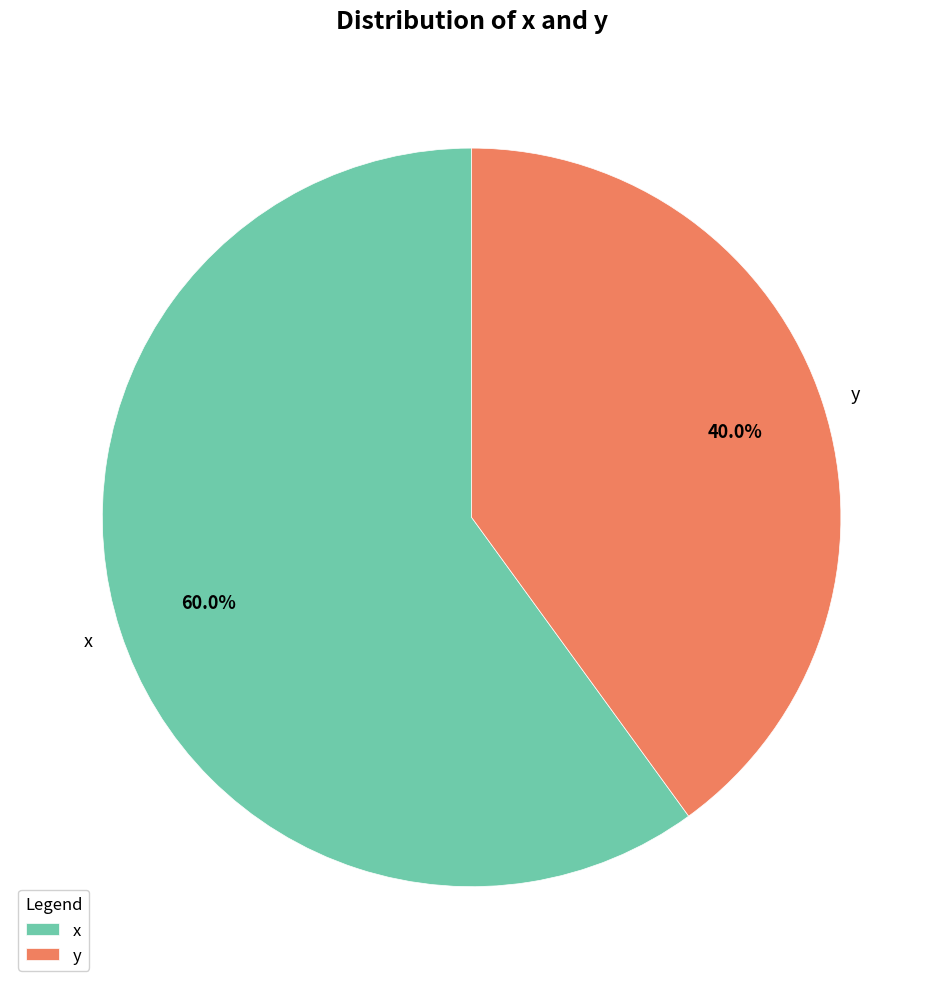

What percentage is the x slice, to the nearest percent?

60%